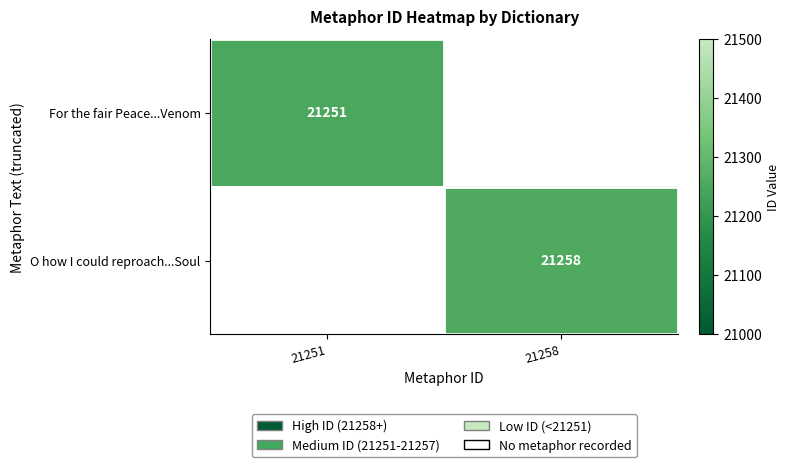

The For the fair Peace...Venom series shows 21251 at 21251. True or false?

True